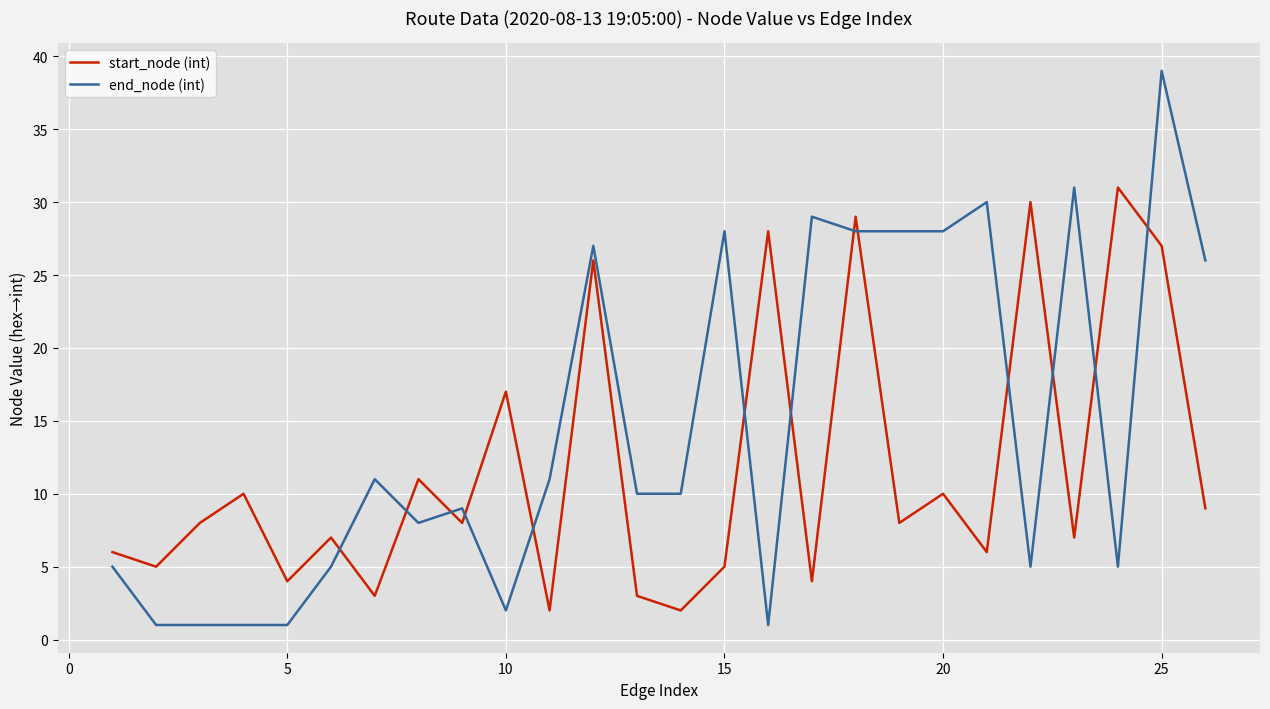

What is the difference between the maximum and minimum values in the start_node (int) series?

29